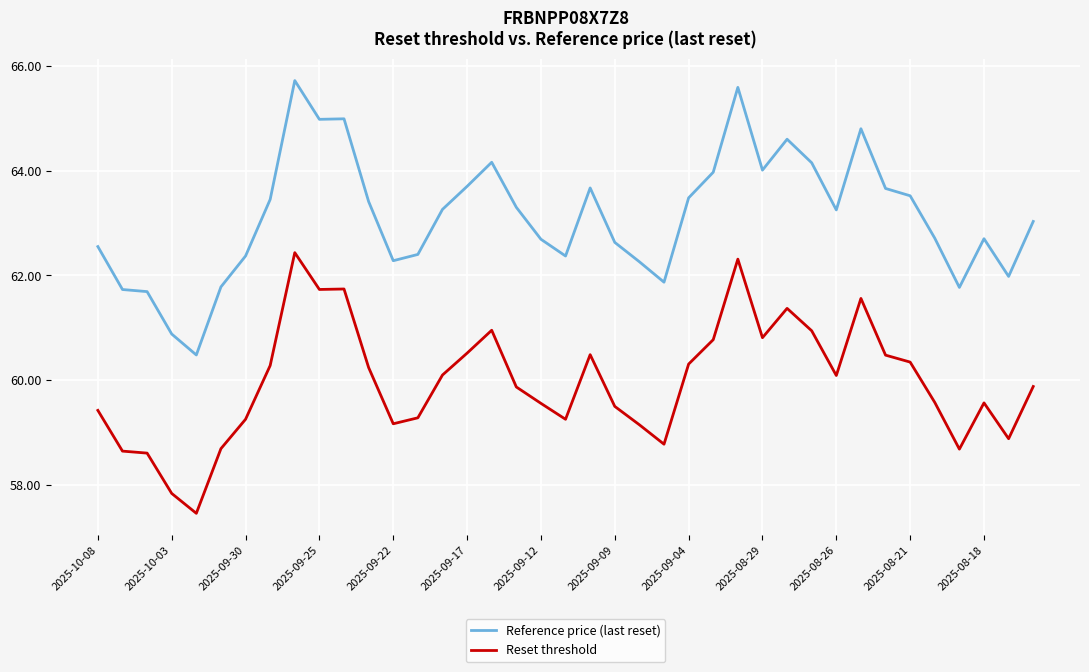

Which series has the widest spread of values?

Reference price (last reset)